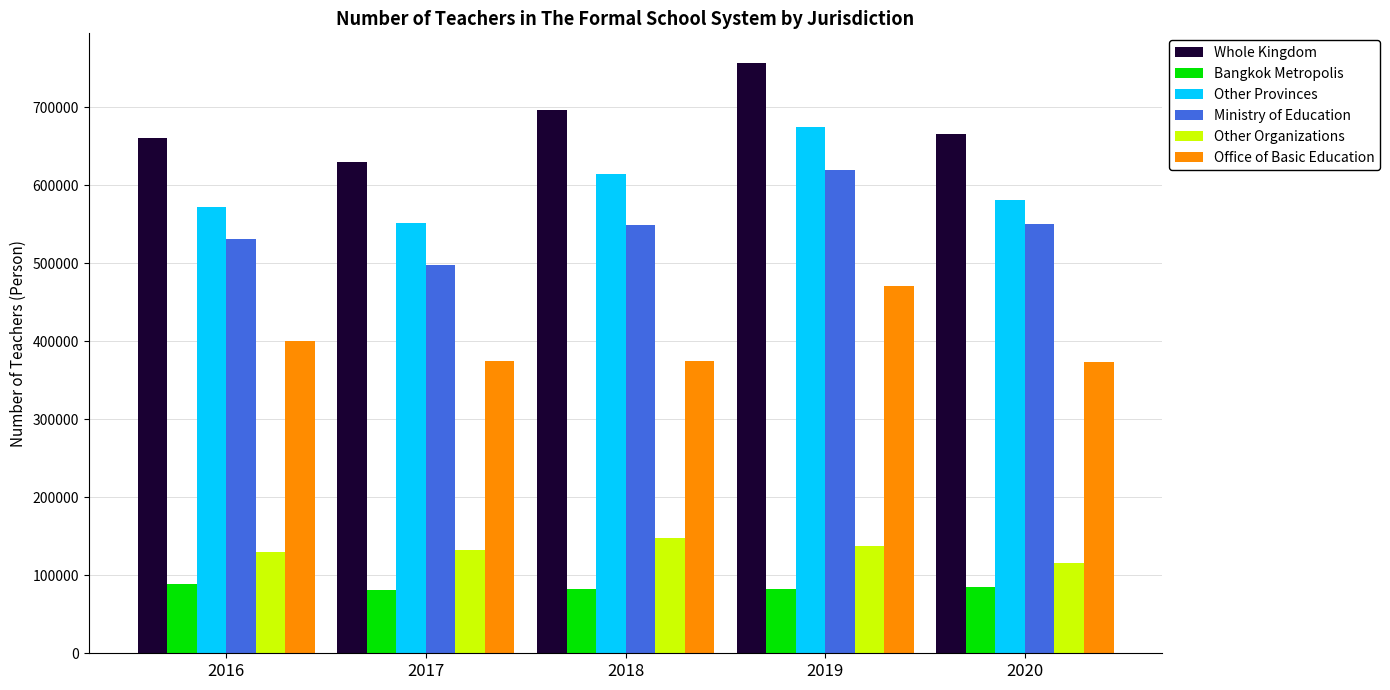

Rank the series by their maximum value, from highest to lowest.

Whole Kingdom, Other Provinces, Ministry of Education, Office of Basic Education, Other Organizations, Bangkok Metropolis